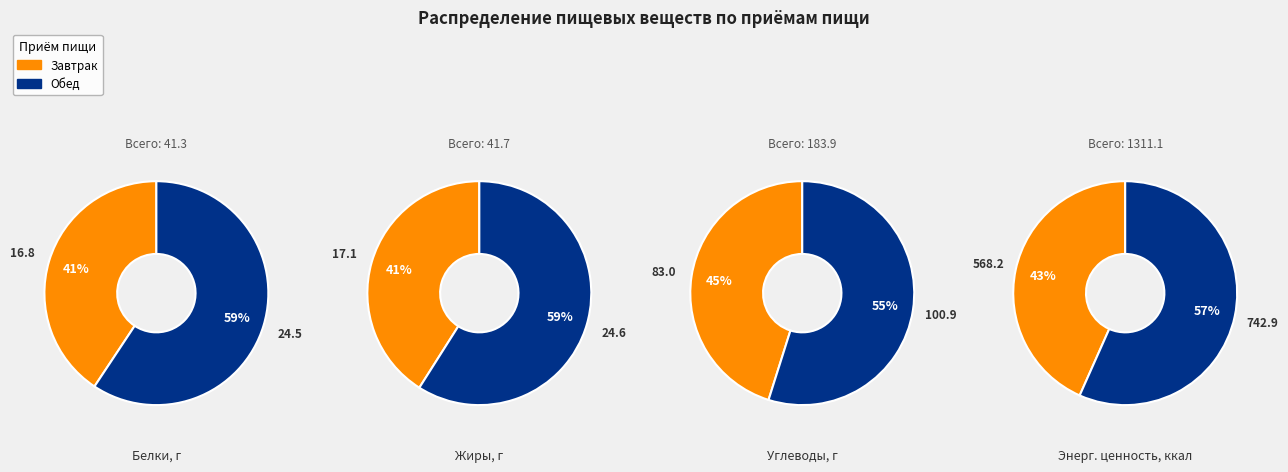

The Завтрак slice represents 41% of the pie. True or false?

True